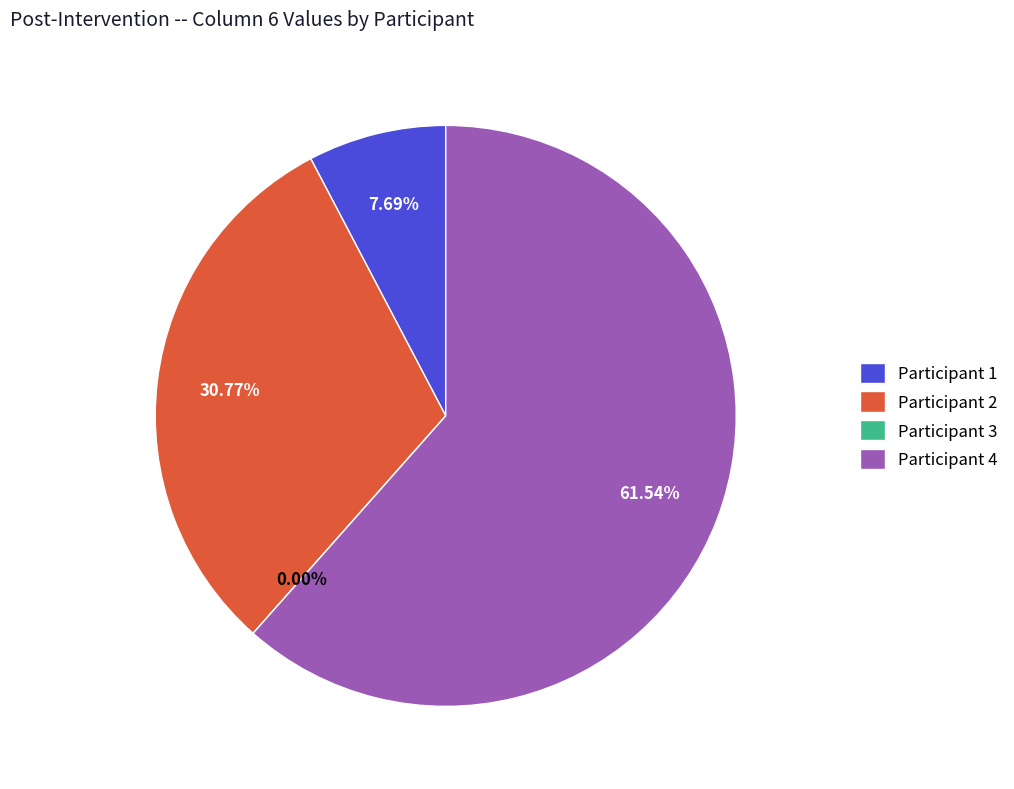

Which category has the smallest portion of the pie?

Participant 3